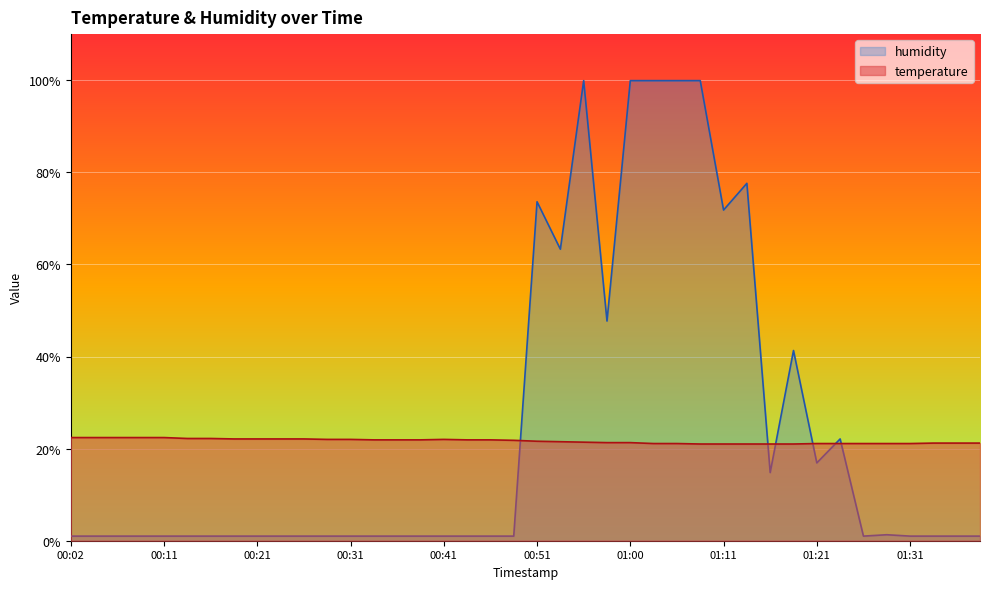

At how many categories does at least one series exceed 82?

5